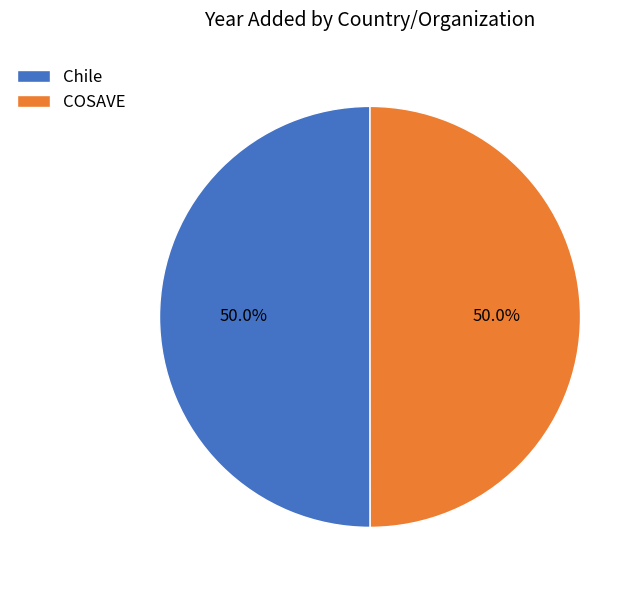

What percentage is NOT represented by Chile?

50.0%